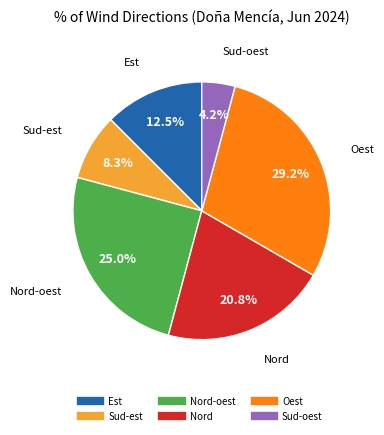

Is there a majority slice in this chart?

No